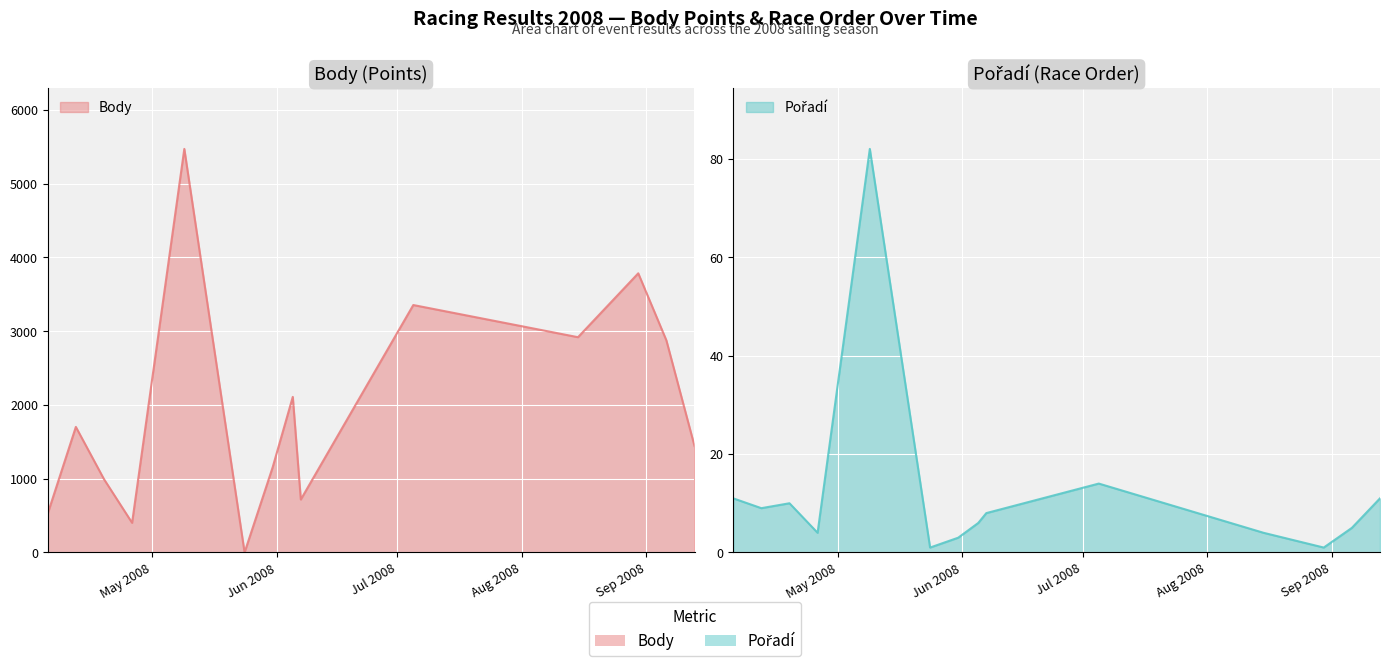

What is the maximum value shown in the chart?

5470